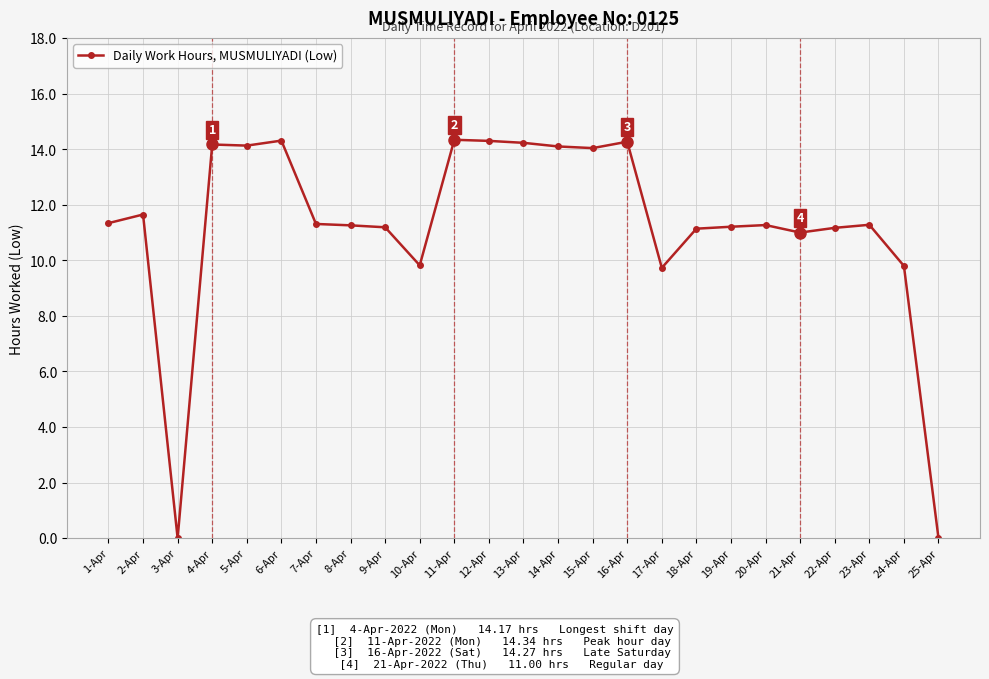

Is this an area chart (filled region under the line)?

No